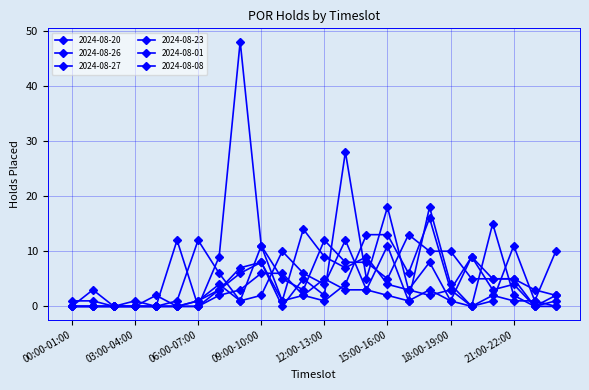

How many data points does each series have?

24